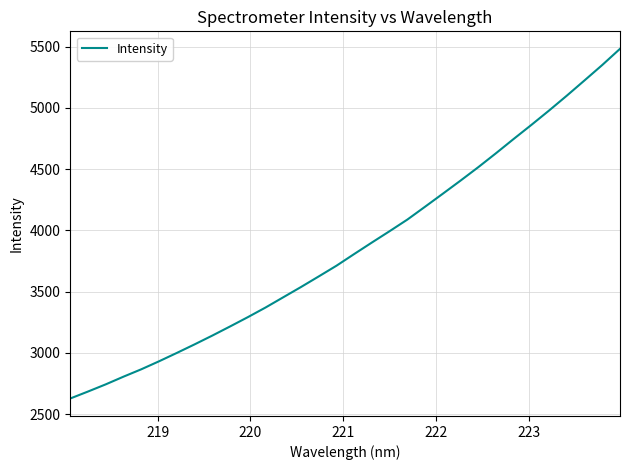

What is the maximum value shown in the chart?

5481.9